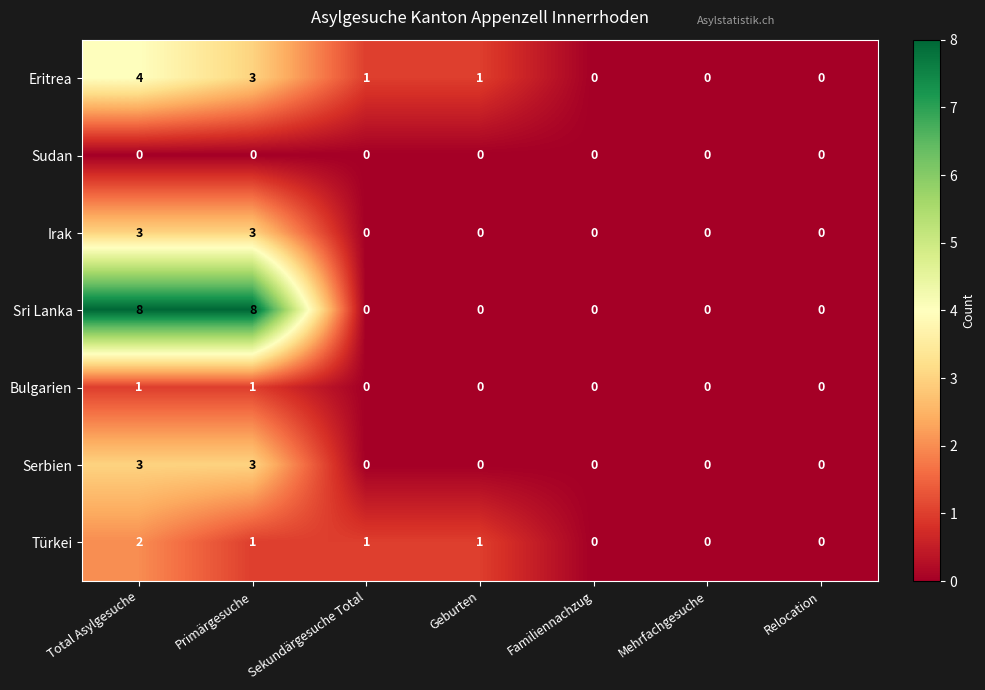

What is the difference between the maximum and minimum values in the Eritrea series?

4